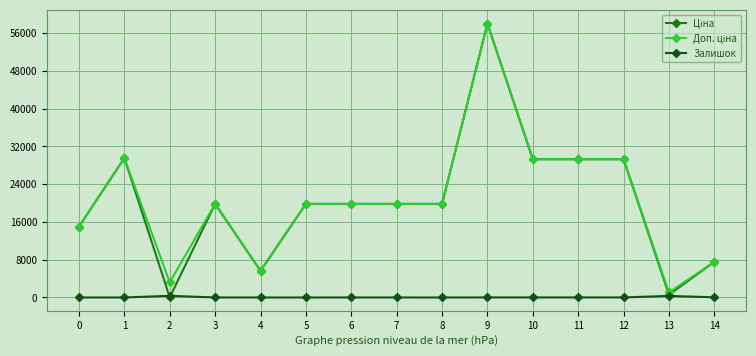

What is the greatest value displayed?

58037.0